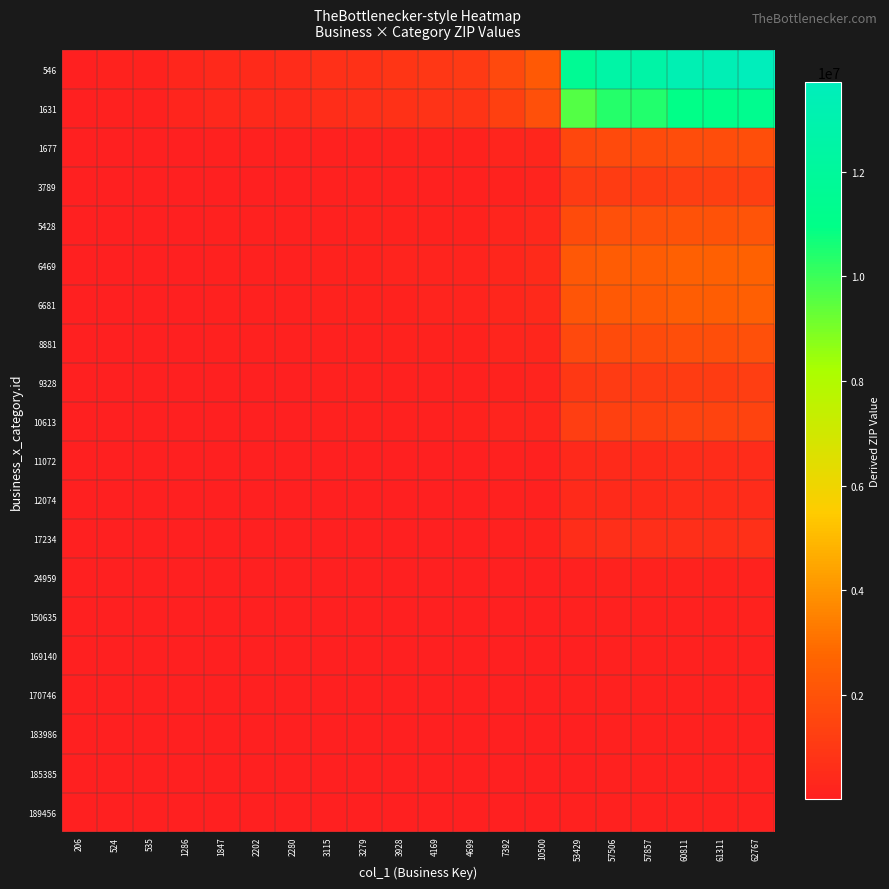

At which category is the sum across all series the highest?

62767